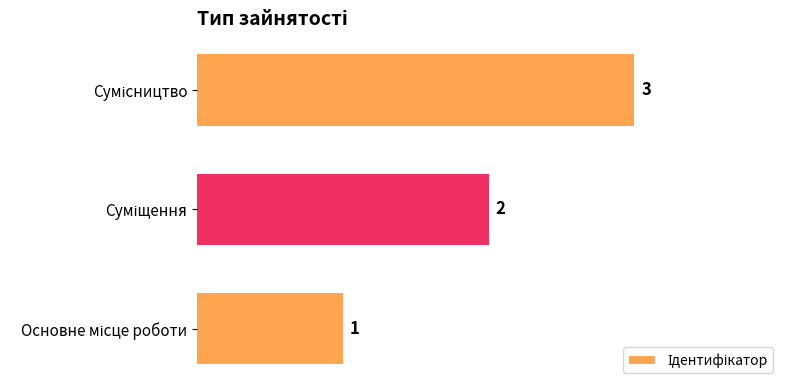

Count the values in the range 1 to 3.

3